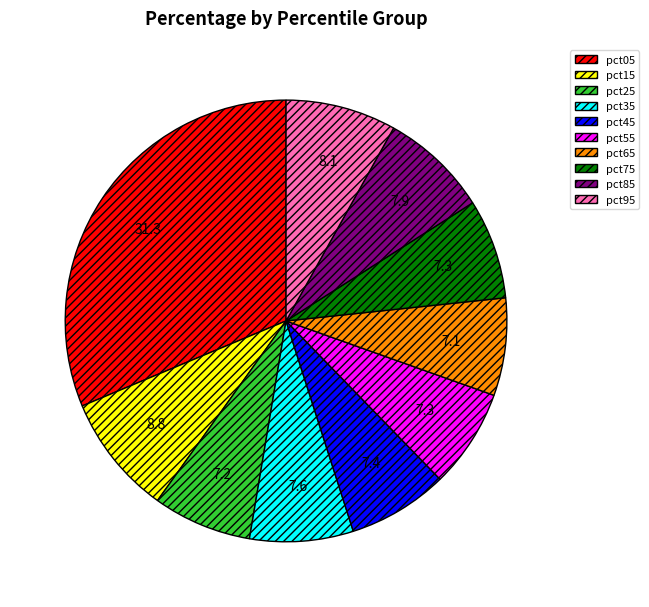

Is there any slice that represents more than half of the pie?

No